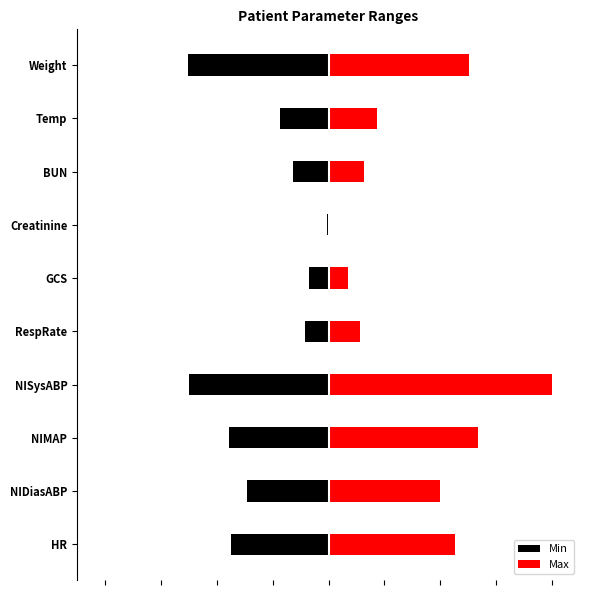

How many bars are there in total?

20